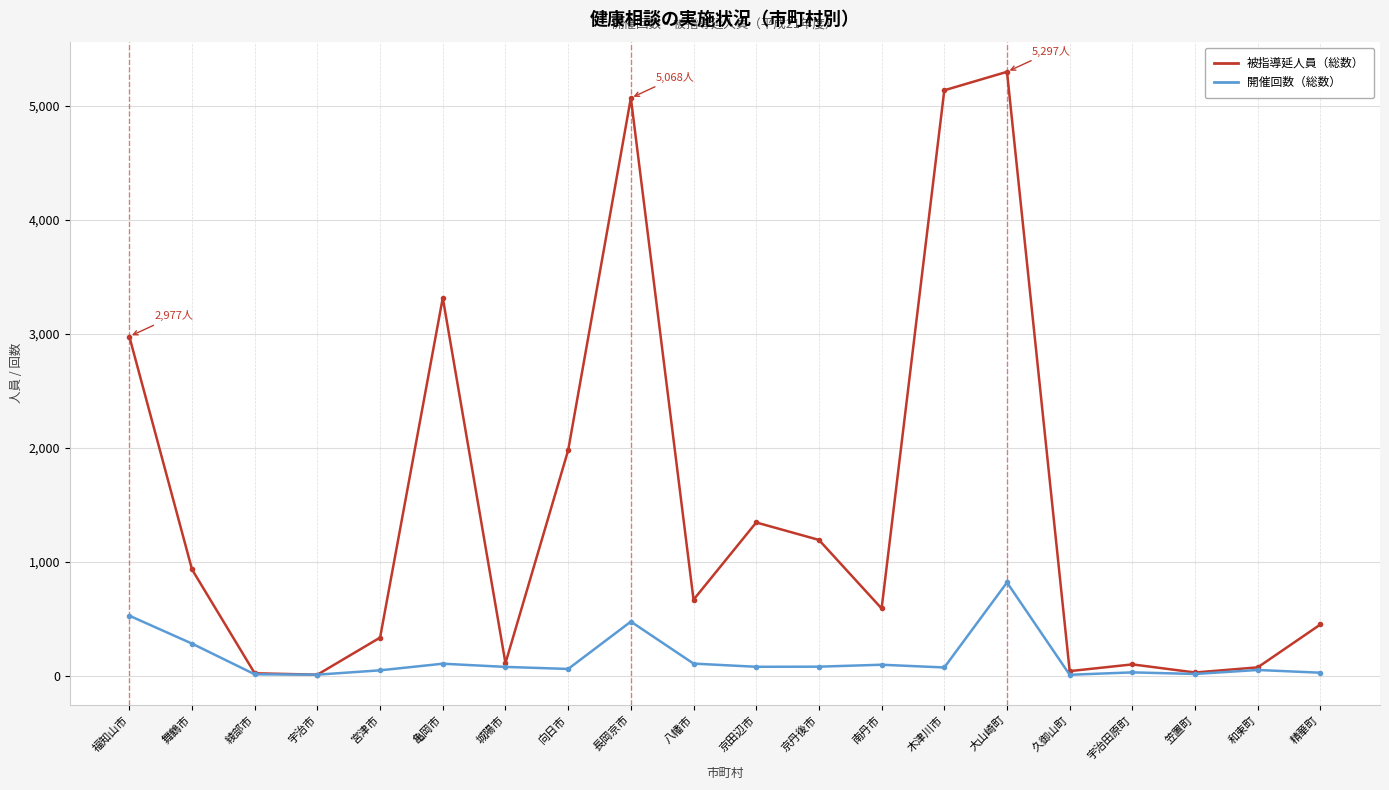

What is the minimum value for 被指導延人員（総数）?

13